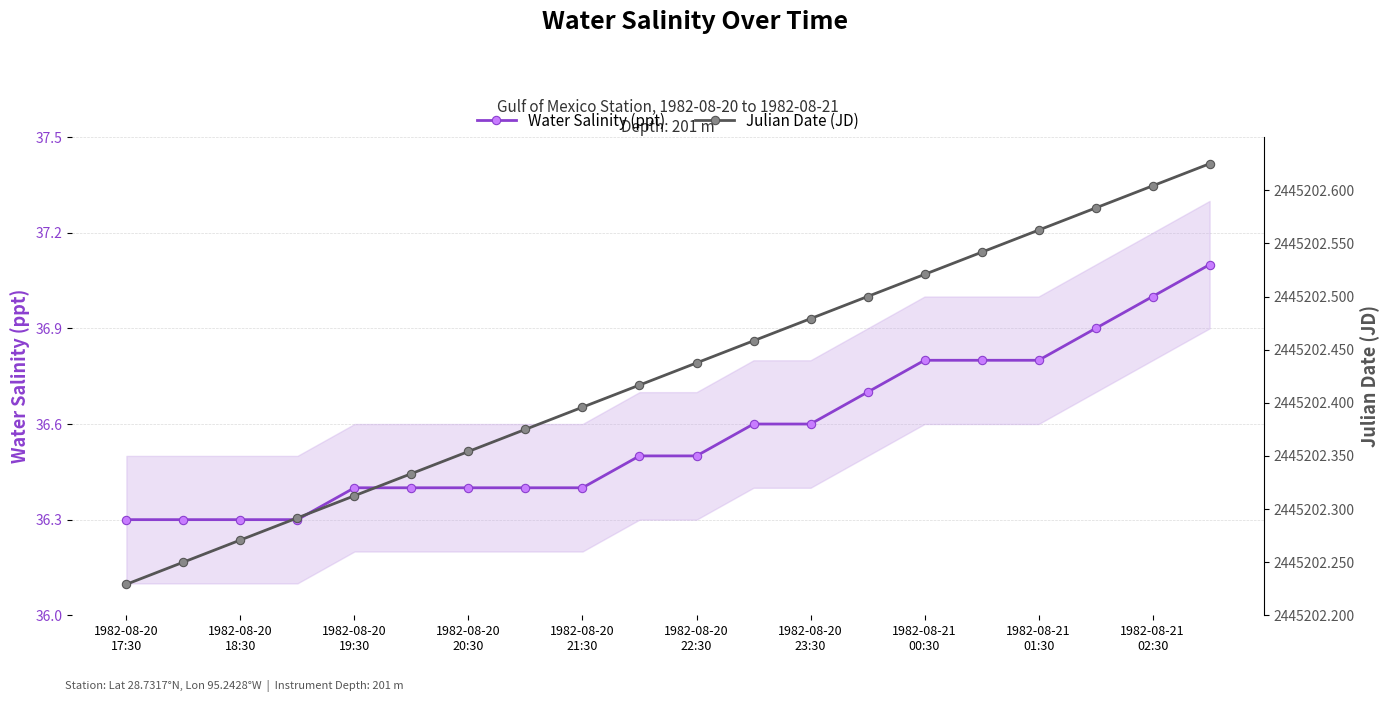

True or false: Julian Date (JD) and Water Salinity (ppt) cross at least once.

False